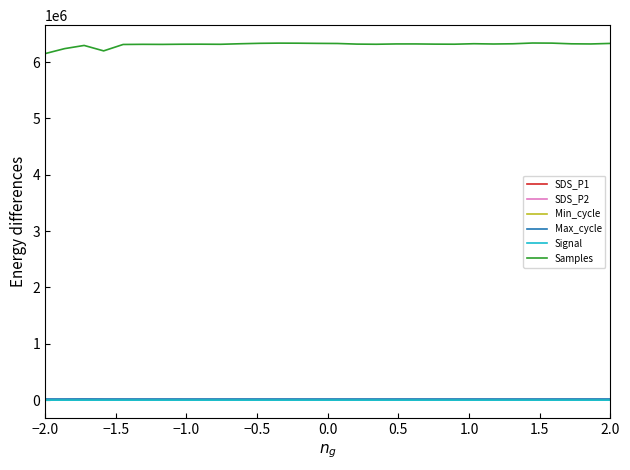

Which series has the largest total across all categories?

Samples